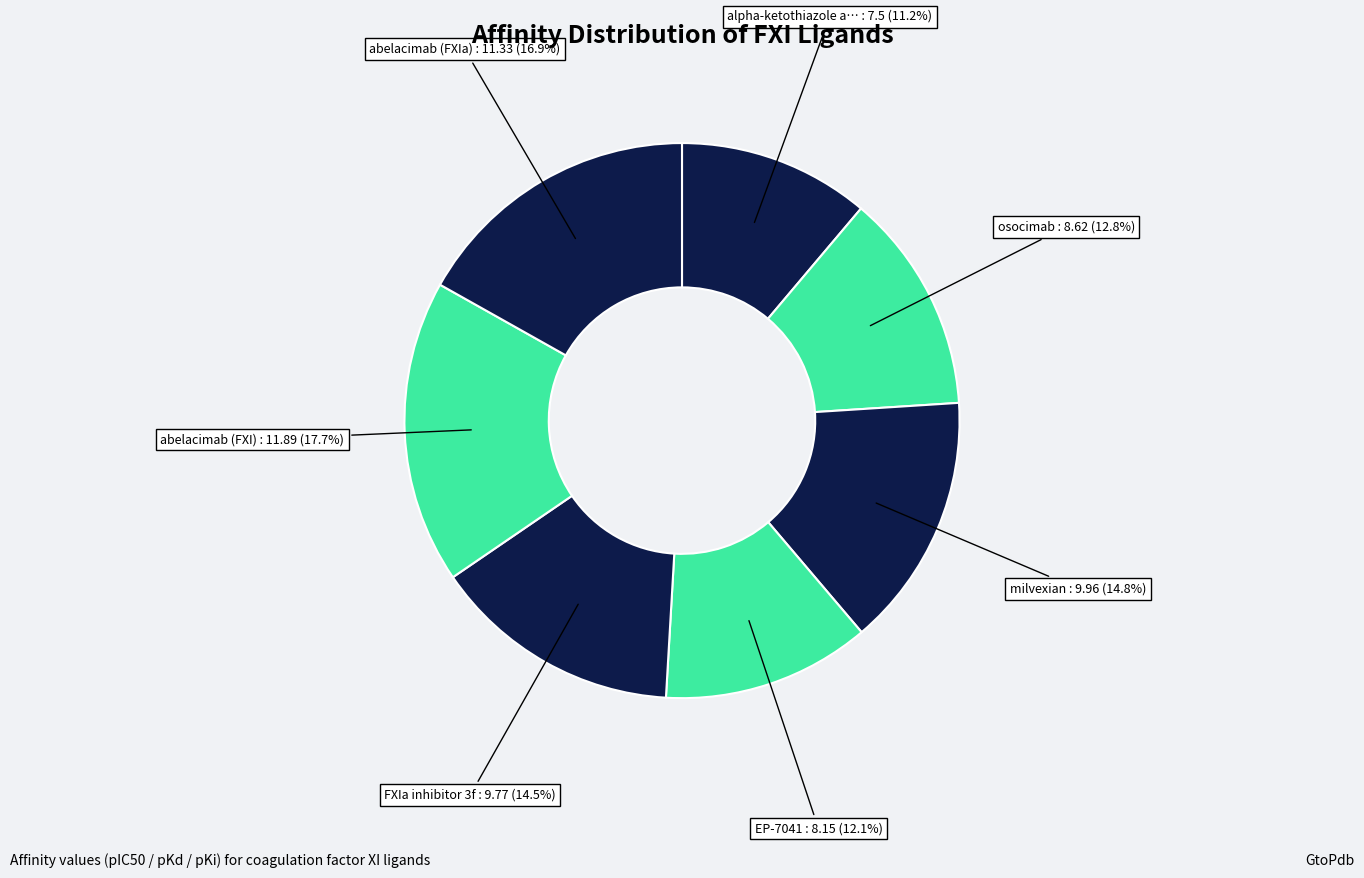

How many segments does this pie chart have?

7